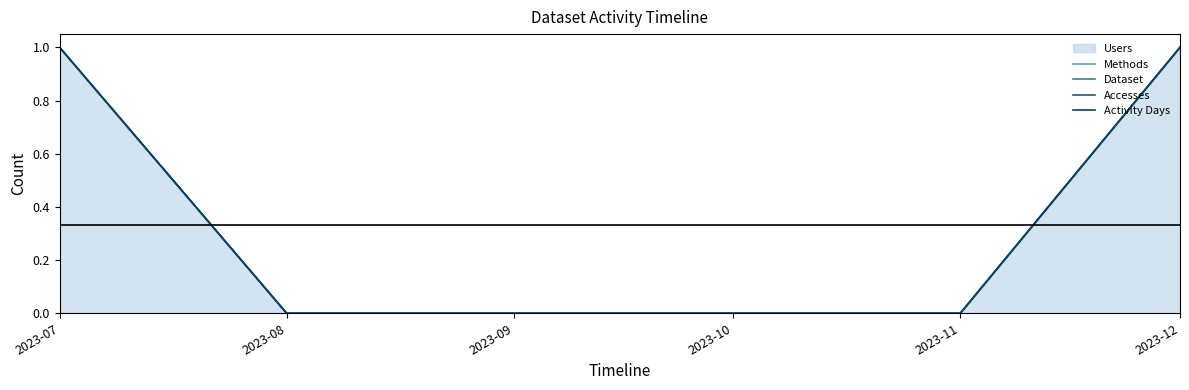

Rank the categories by Dataset value from highest to lowest.

2023-07, 2023-12, 2023-08, 2023-09, 2023-10, 2023-11